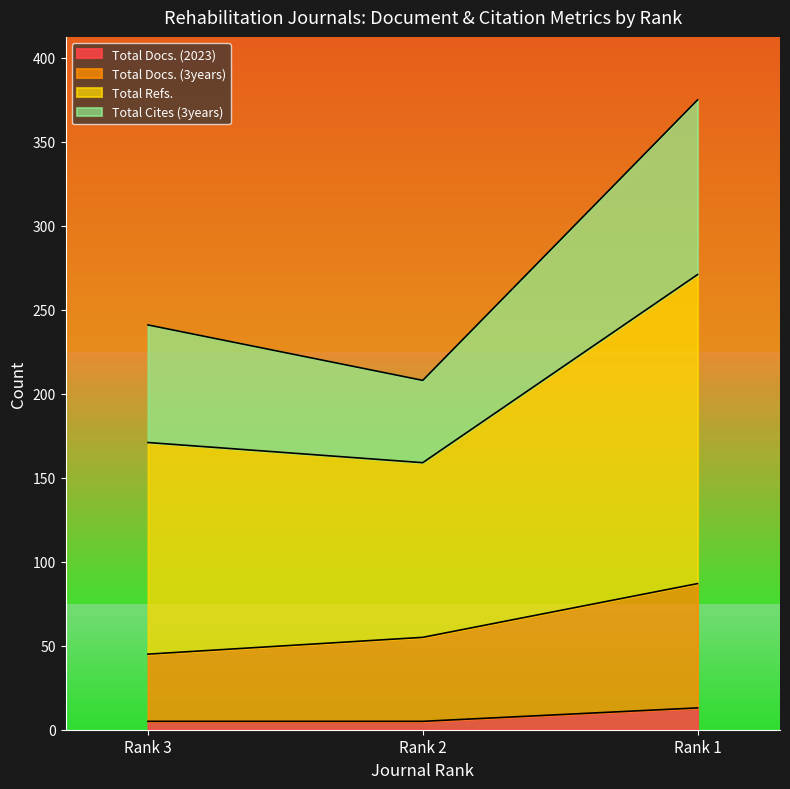

Rank the categories by Total Refs. value from highest to lowest.

Rank 1, Rank 3, Rank 2